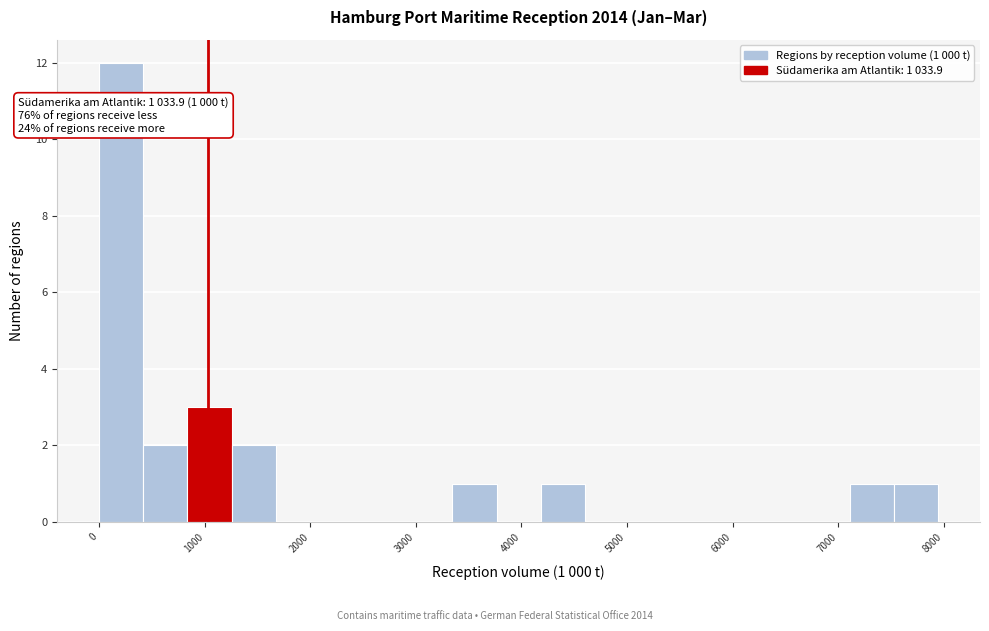

Over which range of the x-axis is the bar tallest?

0 to 400